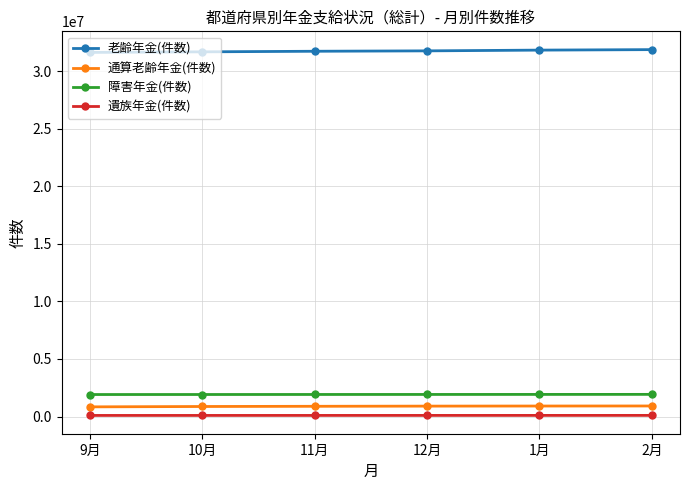

Is the value of 老齢年金(件数) at 11月 greater than the value of 通算老齢年金(件数) at 2月?

Yes